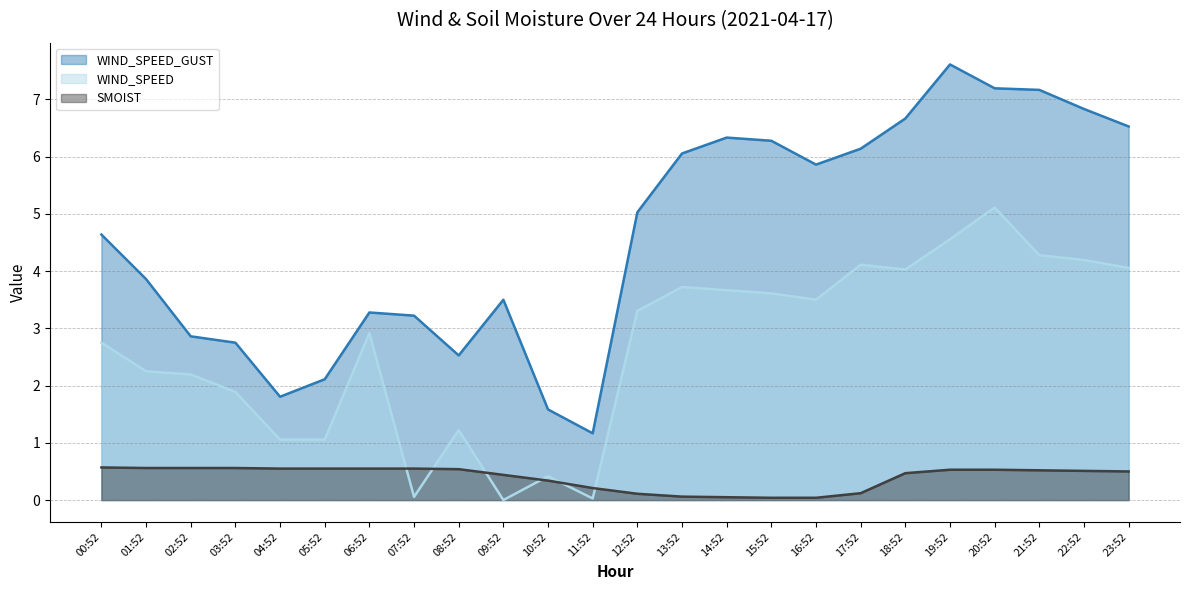

How many values in WIND_SPEED are above zero?

23